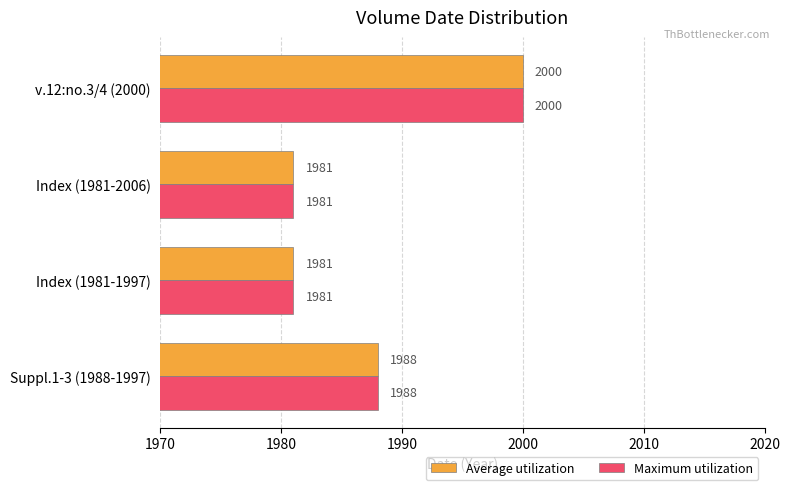

What is the lowest value of the Maximum utilization series?

1981